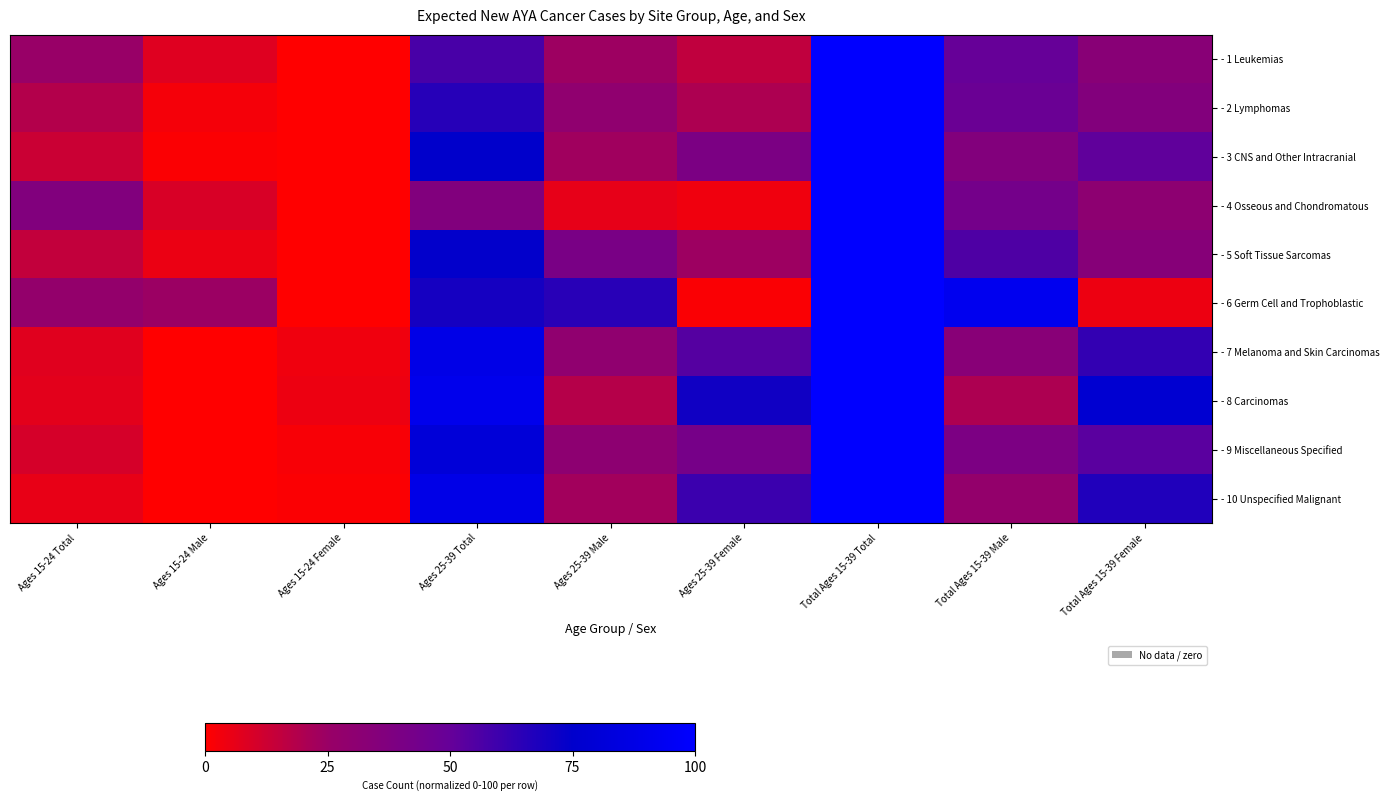

Reading left to right, transcribe all the data shown in this chart.

- 1 Leukemias: Ages 15-24 Total=25.6	Ages 15-24 Male=8.1	Ages 15-24 Female=0.0	Ages 25-39 Total=57.3	Ages 25-39 Male=24.1	Ages 25-39 Female=15.4	Total Ages 15-39 Total=100.0	Total Ages 15-39 Male=49.7	Total Ages 15-39 Female=32.8
- 2 Lymphomas: Ages 15-24 Total=18.4	Ages 15-24 Male=2.4	Ages 15-24 Female=0.0	Ages 25-39 Total=65.5	Ages 25-39 Male=29.4	Ages 25-39 Female=20.0	Total Ages 15-39 Total=100.0	Total Ages 15-39 Male=47.9	Total Ages 15-39 Female=36.1
- 3 CNS and Other Intracranial: Ages 15-24 Total=12.9	Ages 15-24 Male=0.9	Ages 15-24 Female=0.0	Ages 25-39 Total=74.8	Ages 25-39 Male=23.3	Ages 25-39 Female=39.5	Total Ages 15-39 Total=100.0	Total Ages 15-39 Male=36.2	Total Ages 15-39 Female=51.6
- 4 Osseous and Chondromatous: Ages 15-24 Total=36.6	Ages 15-24 Male=9.8	Ages 15-24 Female=0.0	Ages 25-39 Total=36.6	Ages 25-39 Male=6.1	Ages 25-39 Female=3.7	Total Ages 15-39 Total=100.0	Total Ages 15-39 Male=42.7	Total Ages 15-39 Female=30.5
- 5 Soft Tissue Sarcomas: Ages 15-24 Total=15.2	Ages 15-24 Male=4.9	Ages 15-24 Female=0.0	Ages 25-39 Total=74.5	Ages 25-39 Male=40.3	Ages 25-39 Female=24.0	Total Ages 15-39 Total=100.0	Total Ages 15-39 Male=55.5	Total Ages 15-39 Female=34.2
- 6 Germ Cell and Trophoblastic: Ages 15-24 Total=27.4	Ages 15-24 Male=24.2	Ages 15-24 Female=0.0	Ages 25-39 Total=69.6	Ages 25-39 Male=64.9	Ages 25-39 Female=1.4	Total Ages 15-39 Total=100.0	Total Ages 15-39 Male=92.3	Total Ages 15-39 Female=4.5
- 7 Melanoma and Skin Carcinomas: Ages 15-24 Total=7.8	Ages 15-24 Male=0.0	Ages 15-24 Female=3.9	Ages 25-39 Total=88.1	Ages 25-39 Male=29.7	Ages 25-39 Female=54.3	Total Ages 15-39 Total=100.0	Total Ages 15-39 Male=33.6	Total Ages 15-39 Female=62.3
- 8 Carcinomas: Ages 15-24 Total=6.8	Ages 15-24 Male=0.0	Ages 15-24 Female=4.5	Ages 25-39 Total=91.0	Ages 25-39 Male=18.0	Ages 25-39 Female=70.7	Total Ages 15-39 Total=100.0	Total Ages 15-39 Male=20.2	Total Ages 15-39 Female=77.5
- 9 Miscellaneous Specified: Ages 15-24 Total=10.3	Ages 15-24 Male=0.0	Ages 15-24 Female=1.9	Ages 25-39 Total=81.2	Ages 25-39 Male=30.7	Ages 25-39 Female=42.1	Total Ages 15-39 Total=100.0	Total Ages 15-39 Male=39.1	Total Ages 15-39 Female=52.9
- 10 Unspecified Malignant: Ages 15-24 Total=5.8	Ages 15-24 Male=0.0	Ages 15-24 Female=1.2	Ages 25-39 Total=88.4	Ages 25-39 Male=22.7	Ages 25-39 Female=60.5	Total Ages 15-39 Total=100.0	Total Ages 15-39 Male=27.9	Total Ages 15-39 Female=66.9